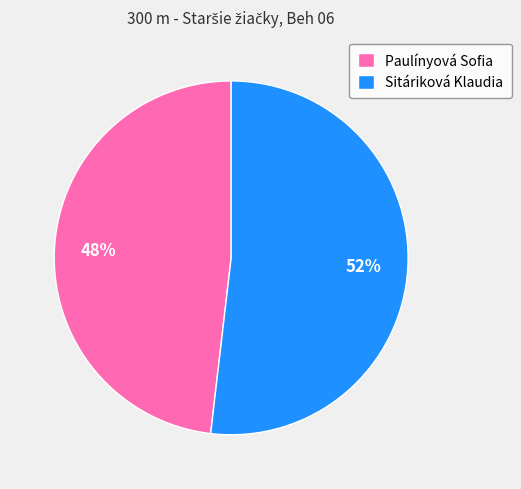

Which has a higher value, Paulínyová Sofia or Sitáriková Klaudia?

Sitáriková Klaudia